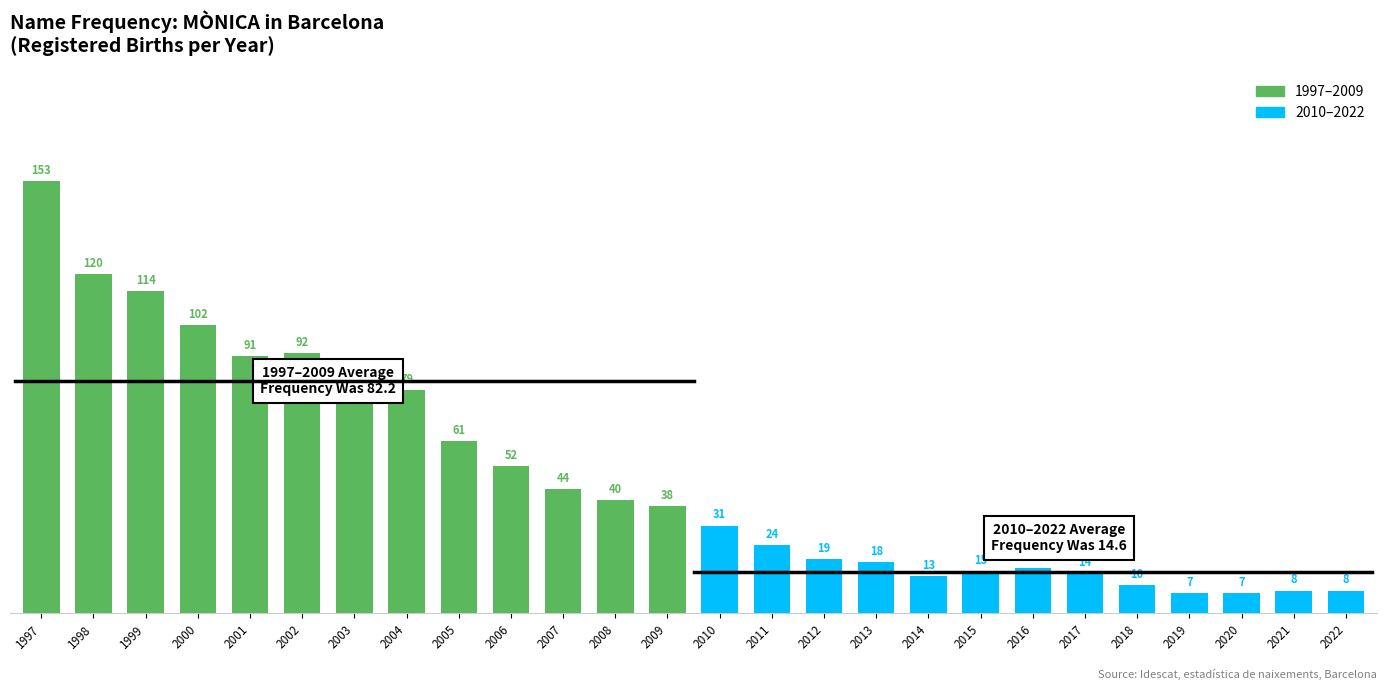

What is the change in value from 2008 to 2021?

-32